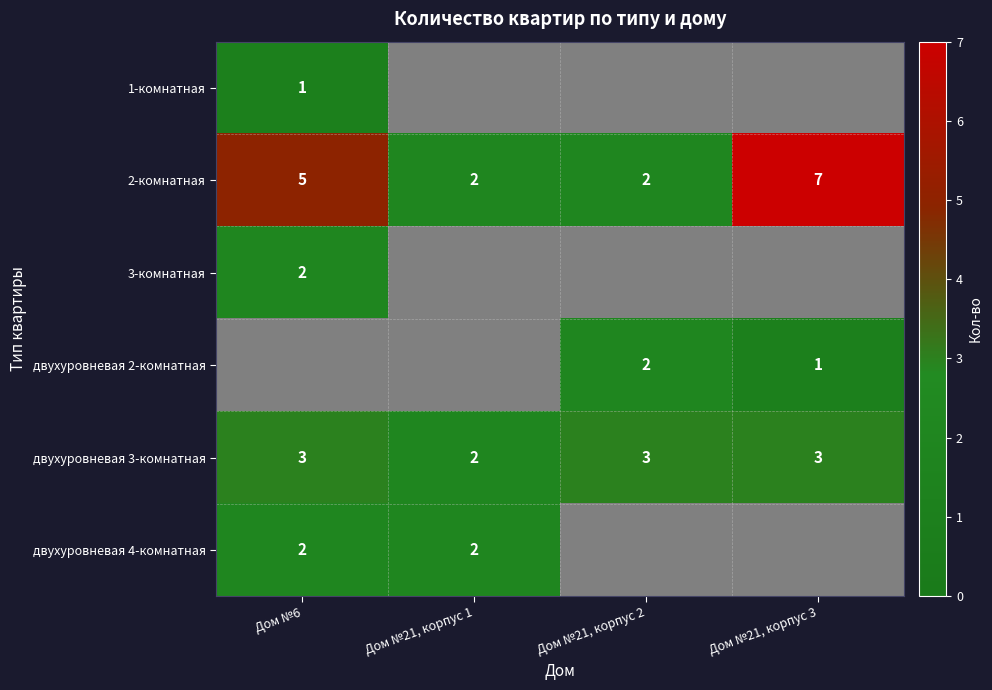

The value of двухуровневая 4-комнатная at Дом №21, корпус 1 is 4. True or false?

False